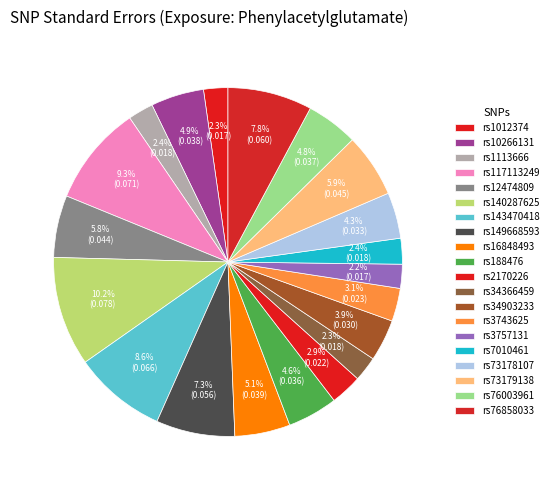

To the nearest percent, what is the combined percentage of rs140287625 and rs73178107?

14%